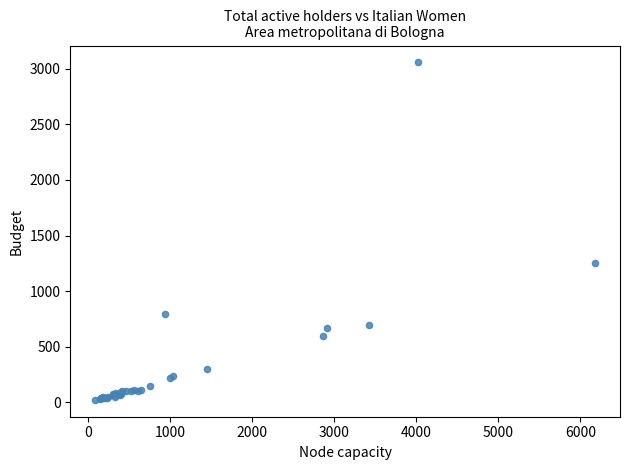

What Y value in the scatter plot is closest to 1540?

1250